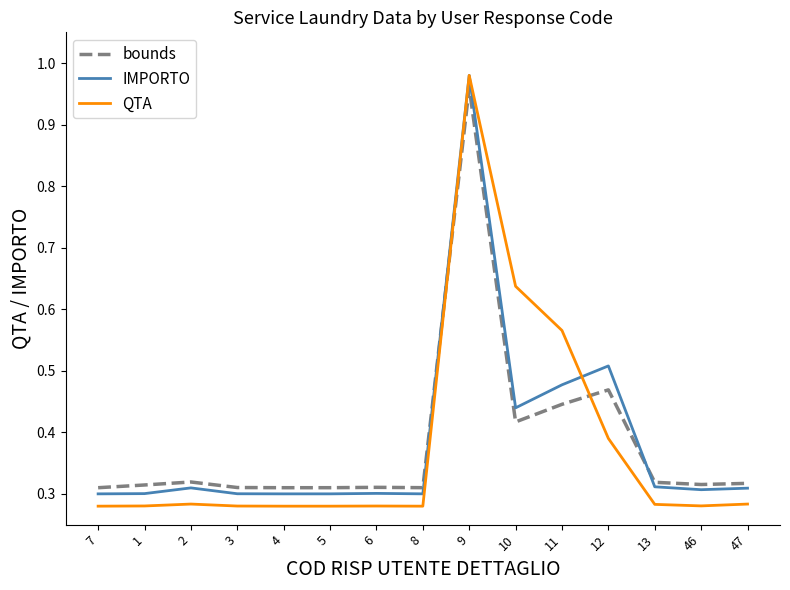

The value of QTA at 47 is 0.3. True or false?

True